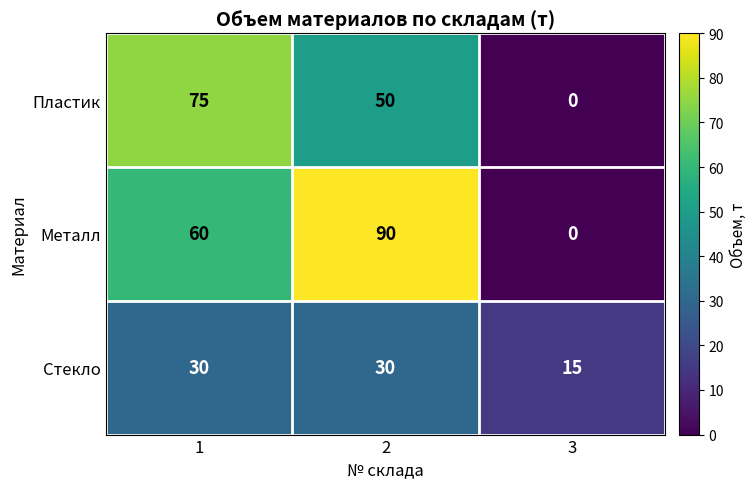

What is the sum of the Металл values at 3 and 1?

60